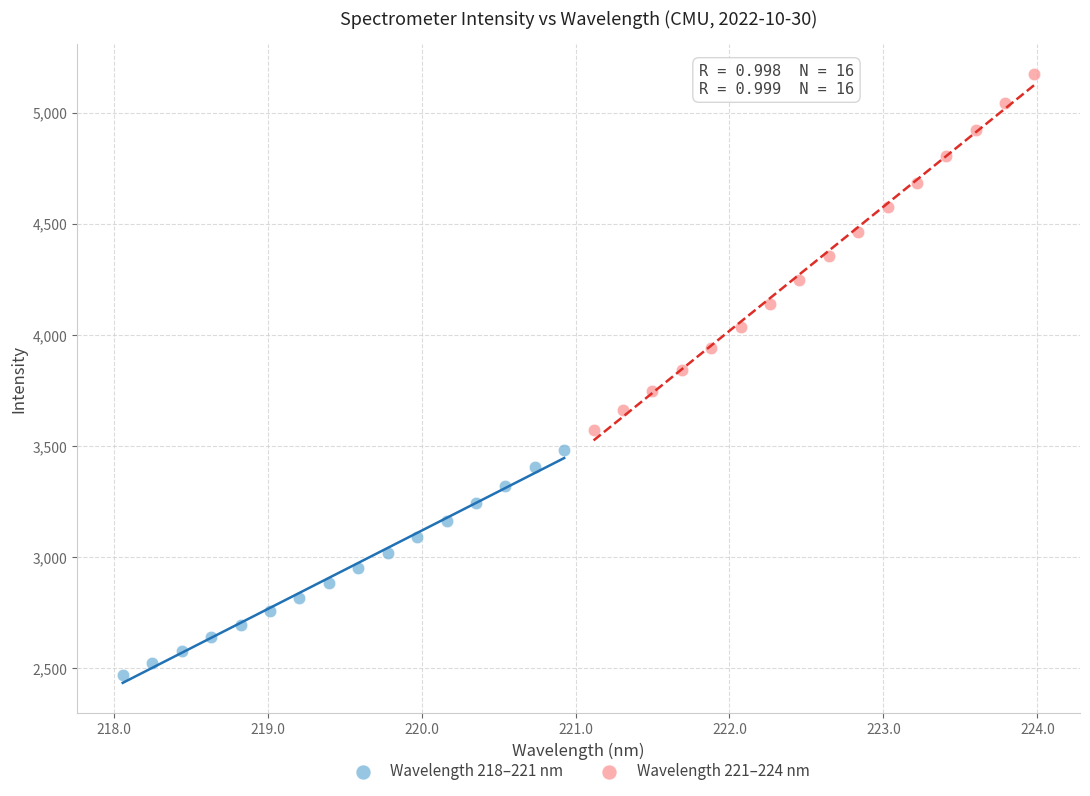

Which series has the widest spread of Y values?

Wavelength 221–224 nm